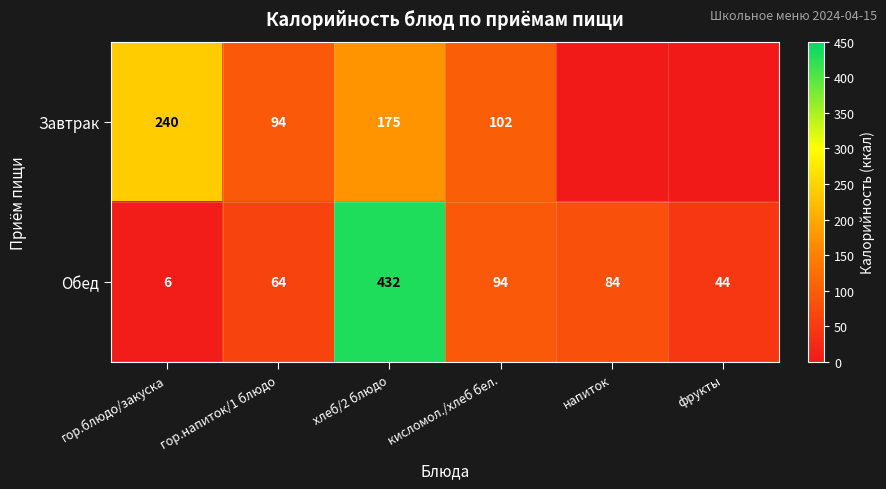

Which series changed the most between гор.блюдо/закуска and хлеб/2 блюдо?

Обед